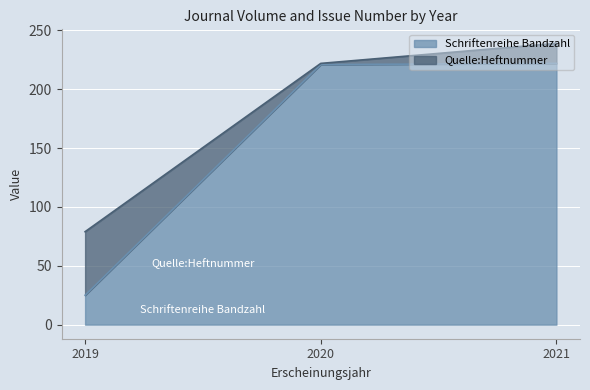

At which category is the sum across all series the highest?

2021